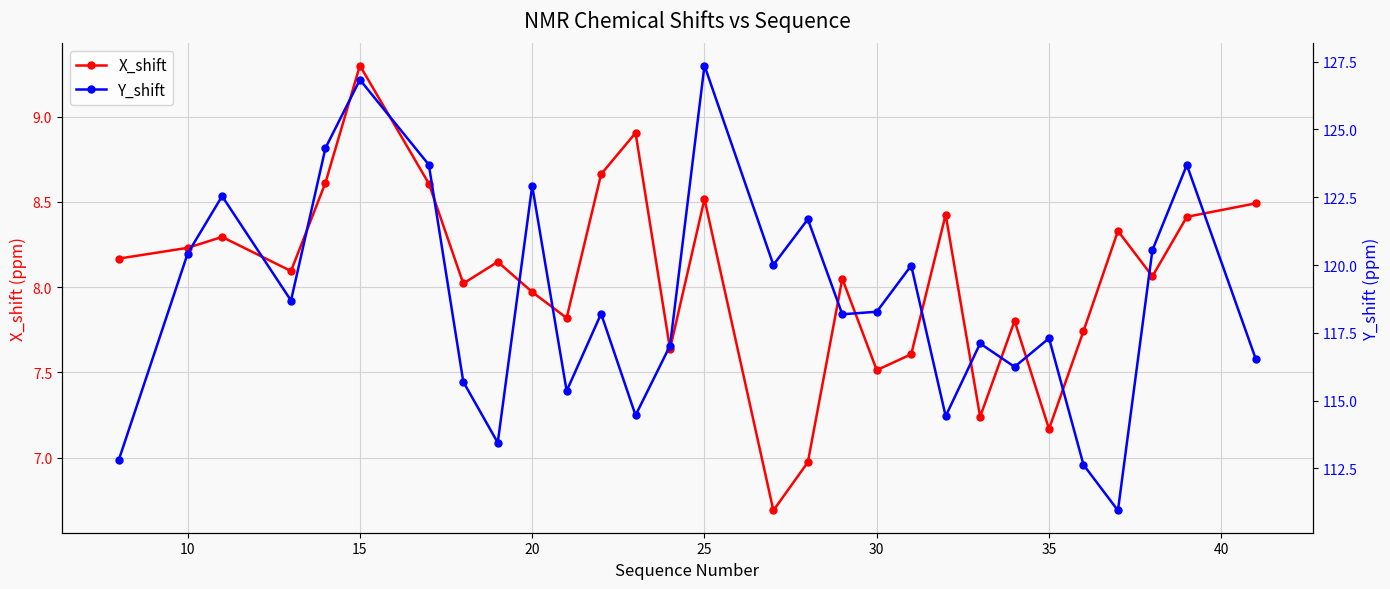

In X_shift, how many points are higher than both neighbors (excluding endpoints)?

9